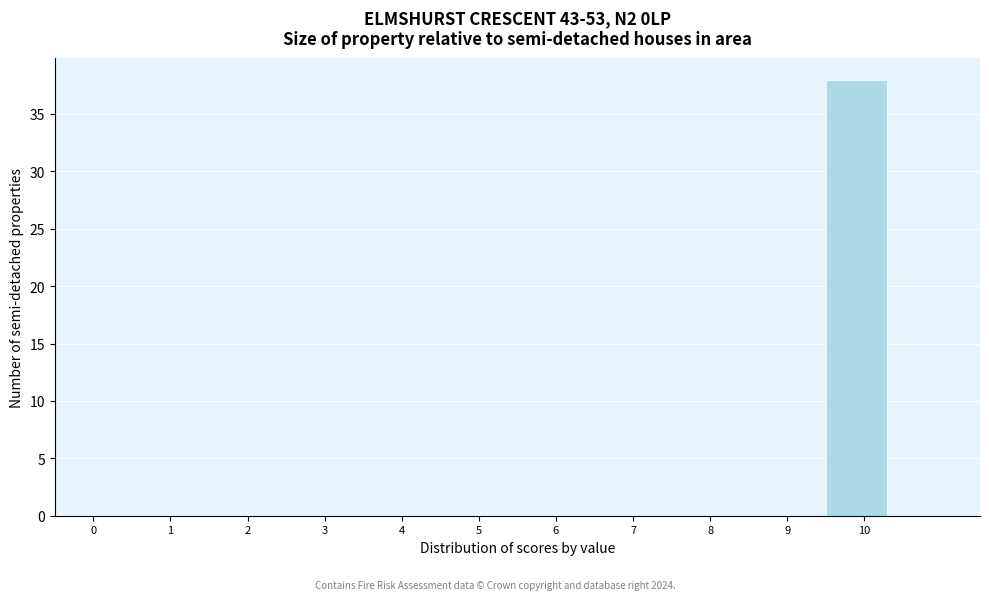

Reading left to right, transcribe all the data shown in this chart.

0=0	1=0	2=0	3=0	4=0	5=0	6=0	7=0	8=0	9=0	10=38